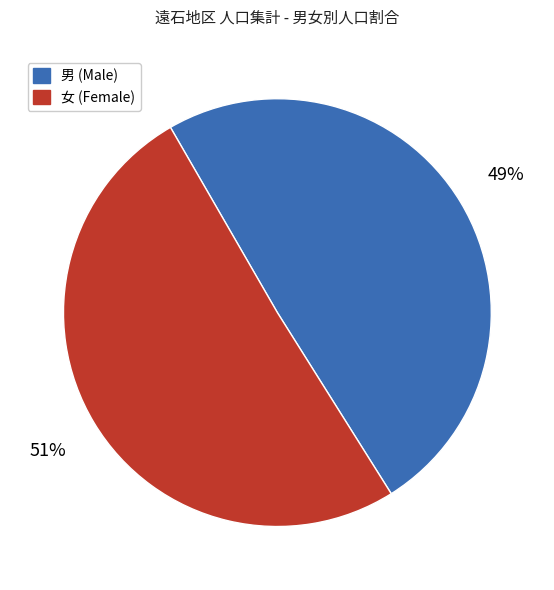

To the nearest percent, what is the average slice percentage?

50%